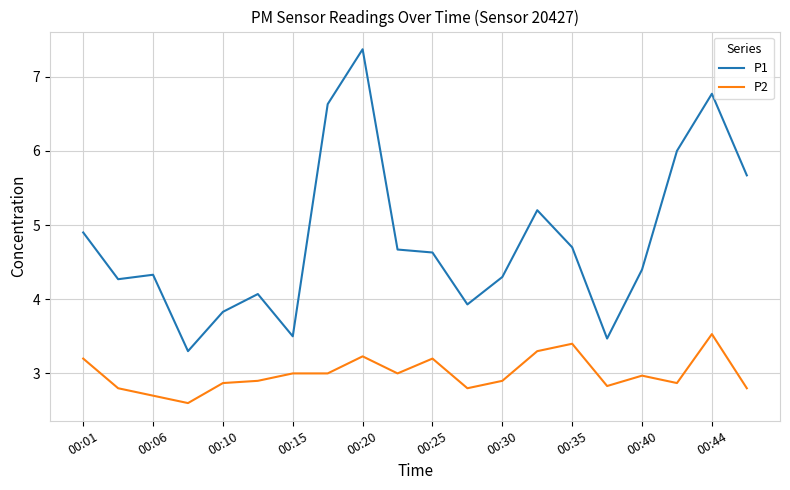

Which series has the largest total across all categories?

P1